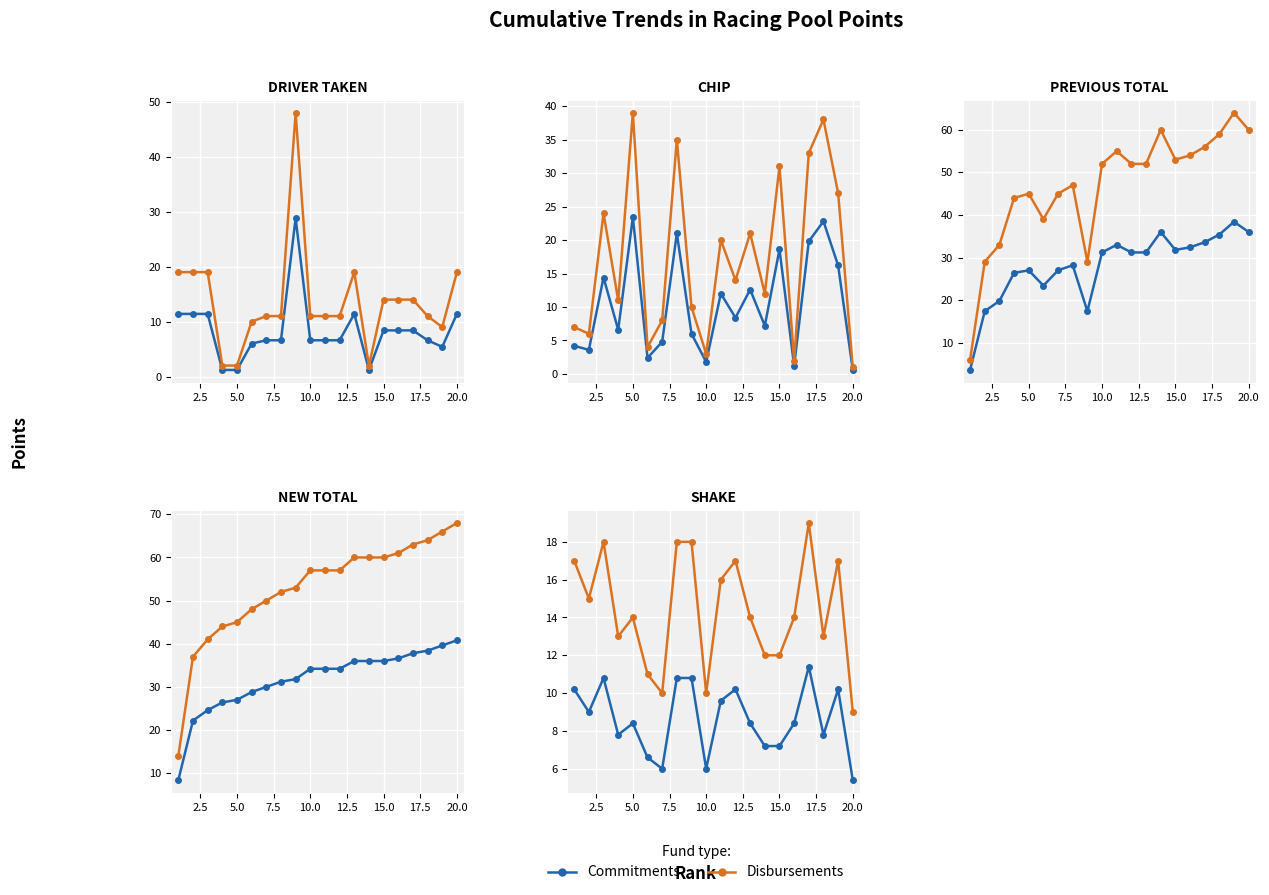

Is the value of Commitments at 16 greater than the value of Disbursements at 18?

No